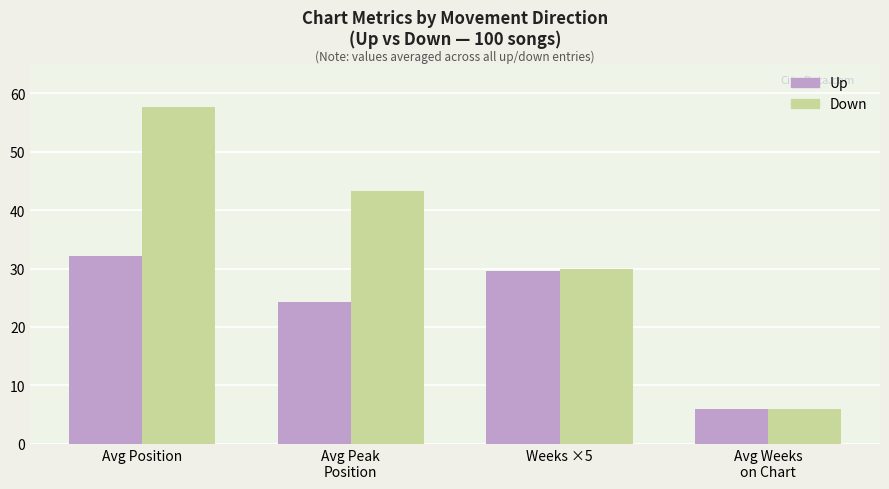

What is the approximate value of Down at Avg Position?

57.7